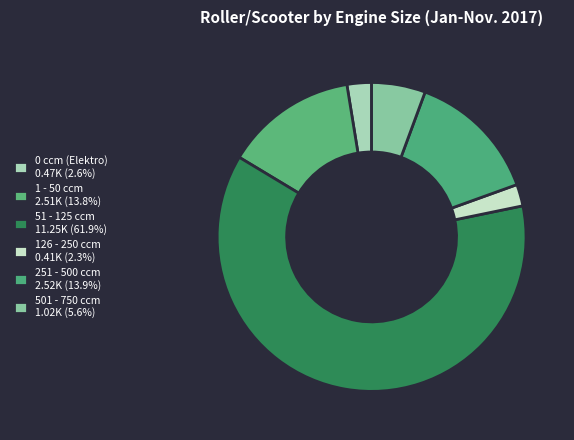

How many segments does this pie chart have?

6